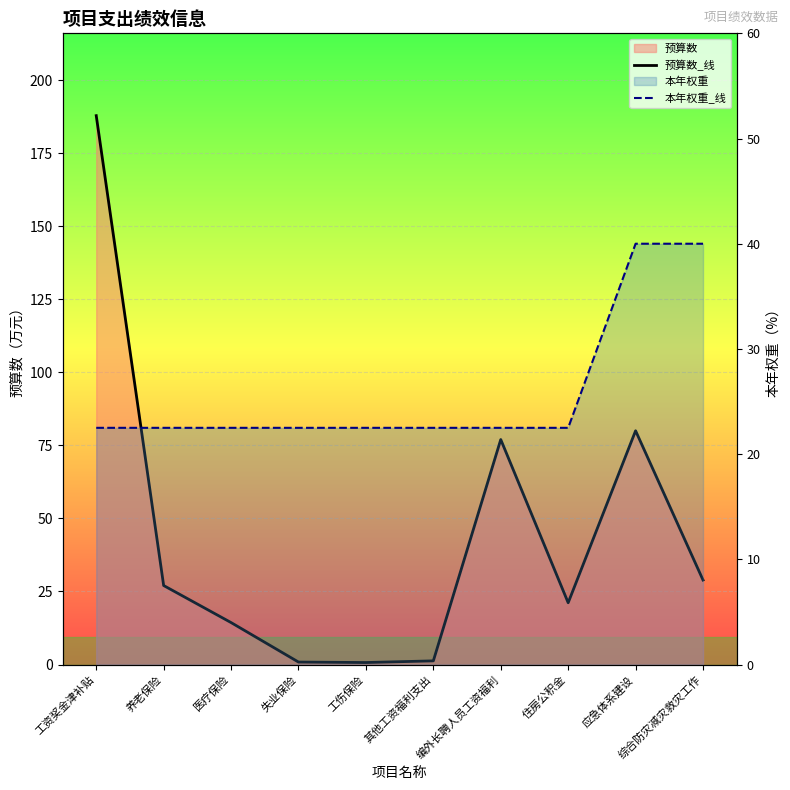

At how many categories does at least one series exceed 125?

1